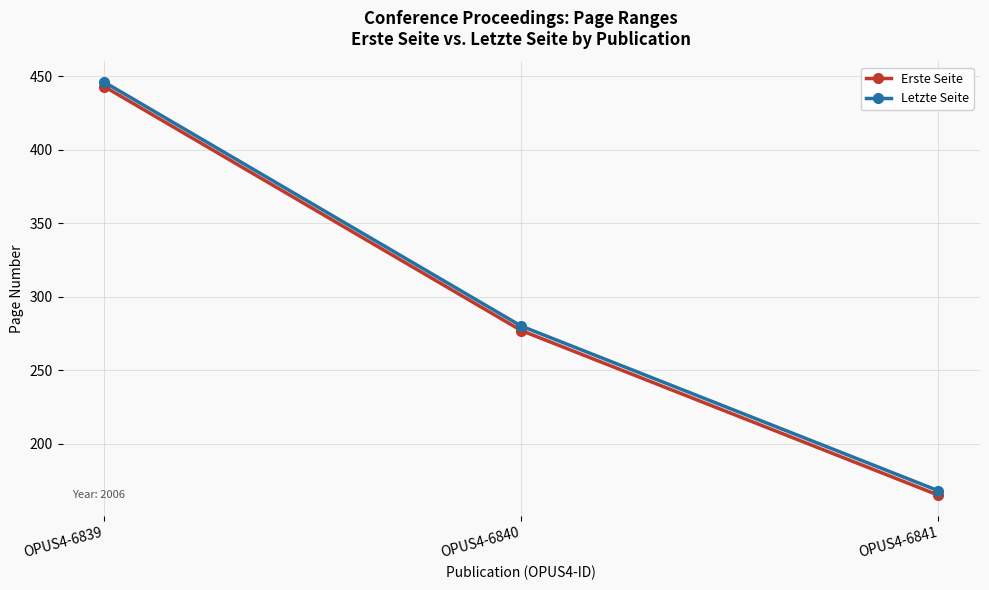

What is the difference between the highest and lowest values at OPUS4-6839?

3